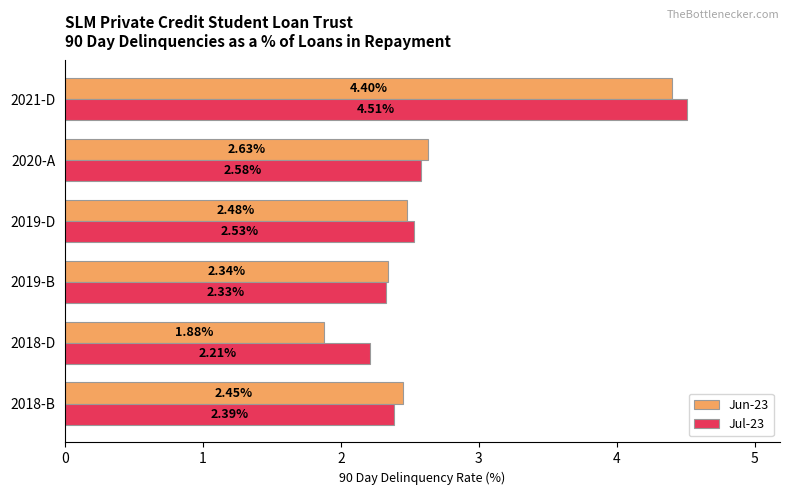

Which series has the largest range (max minus min)?

Jun-23